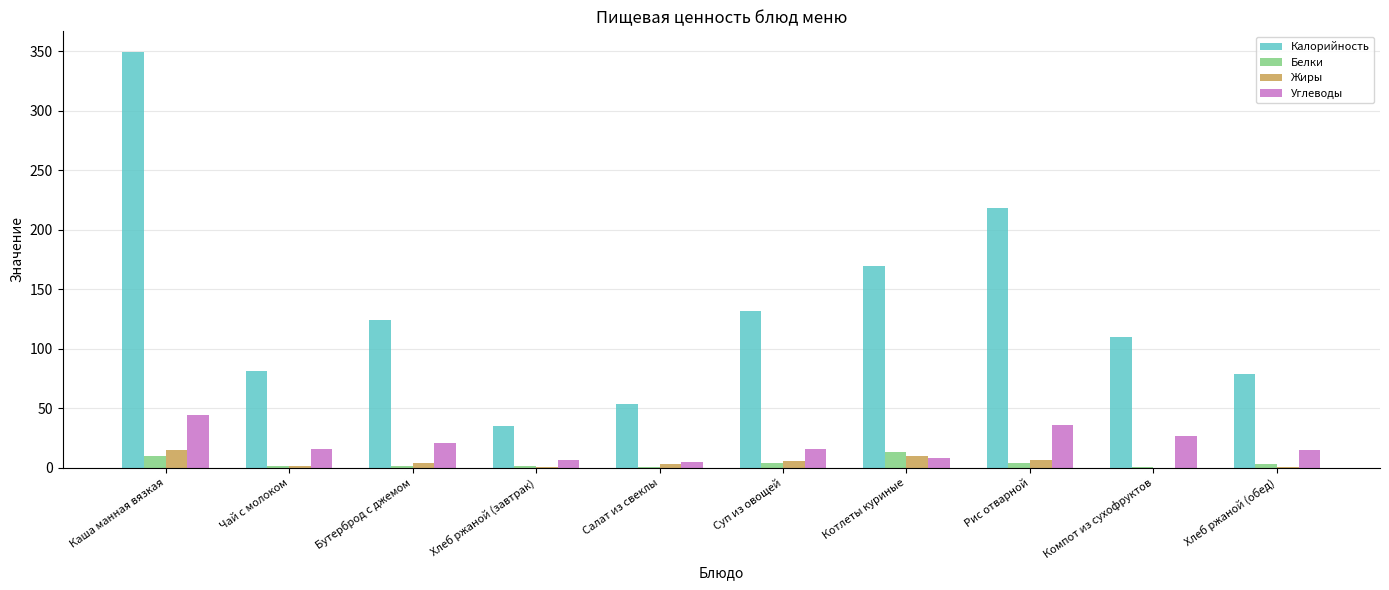

The value of Калорийность at Салат из свеклы is 53.4. True or false?

True